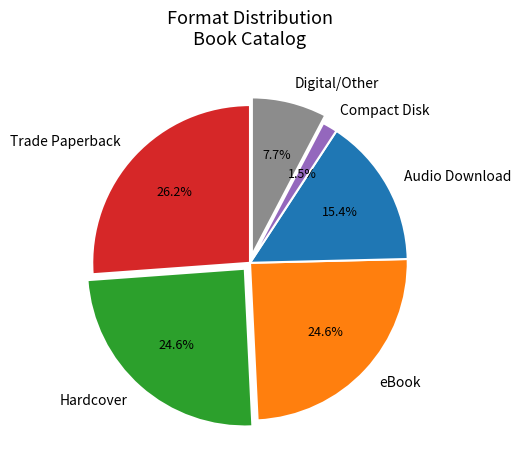

To the nearest percent, what percentage of the pie is Hardcover?

25%